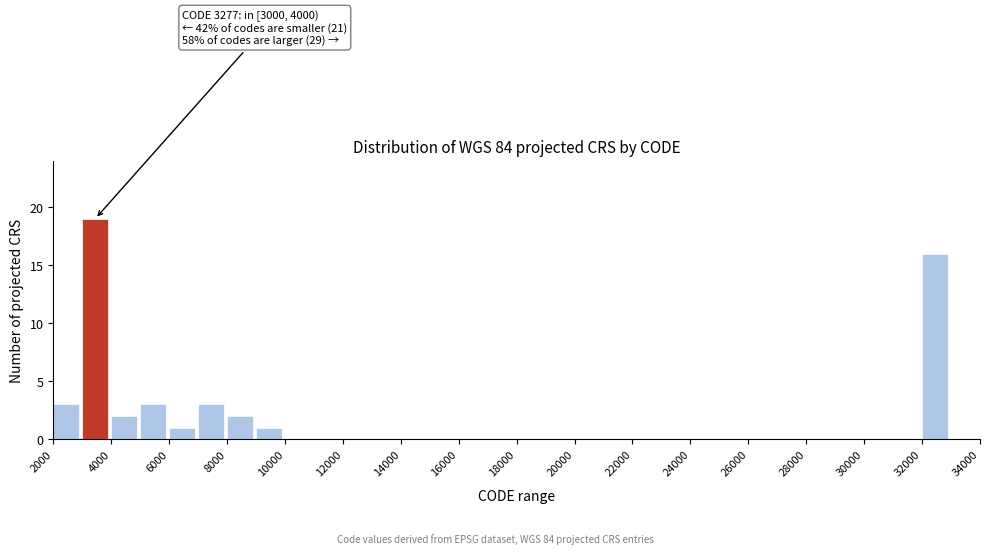

Over which range of the x-axis is the bar tallest?

3000 to 4000